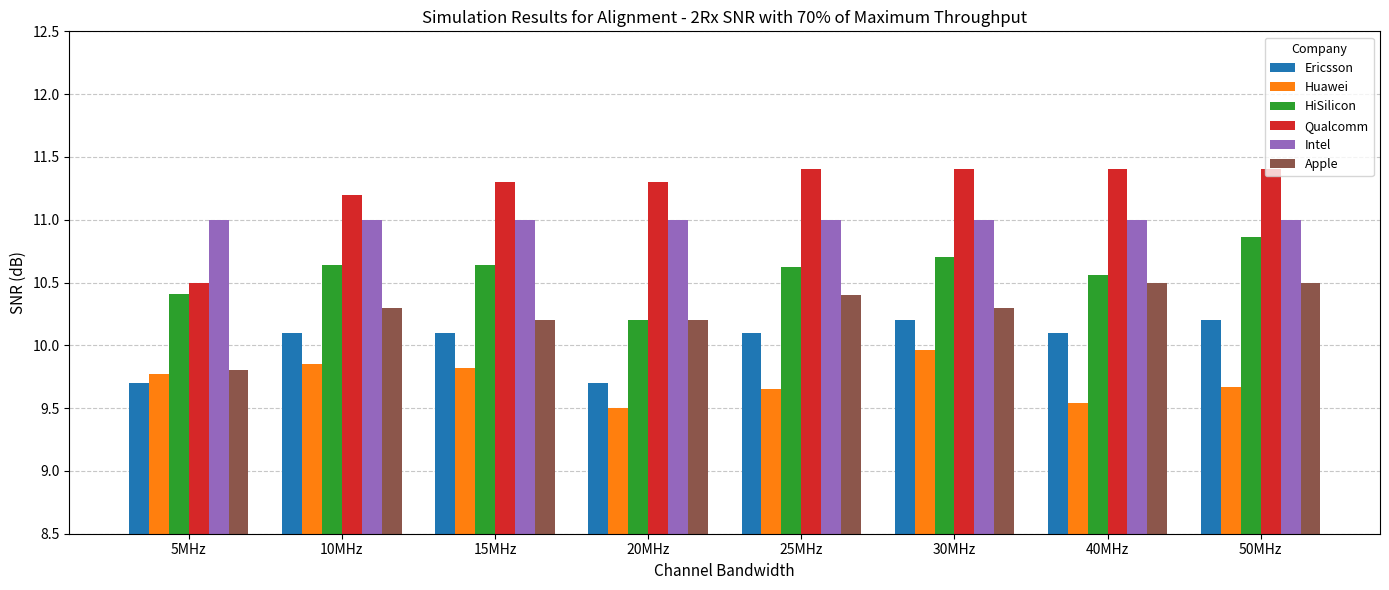

What are all the series names shown in the legend?

Ericsson, Huawei, HiSilicon, Qualcomm, Intel, Apple